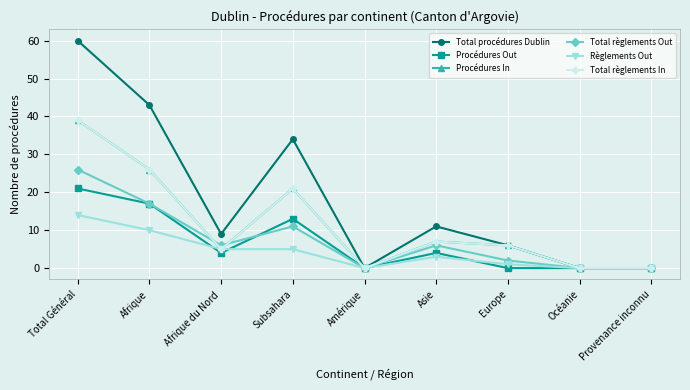

What is the value of the Règlements Out point at the 4th from the left?

5